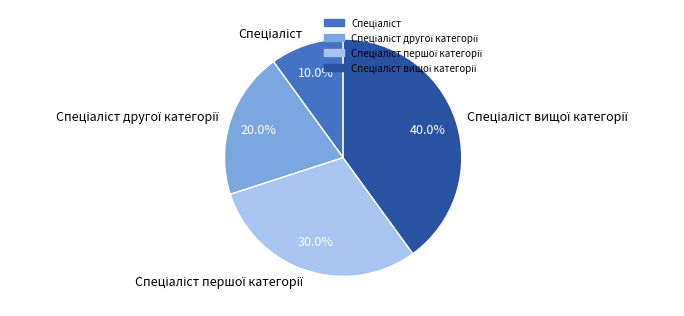

Is there any slice that represents more than half of the pie?

No